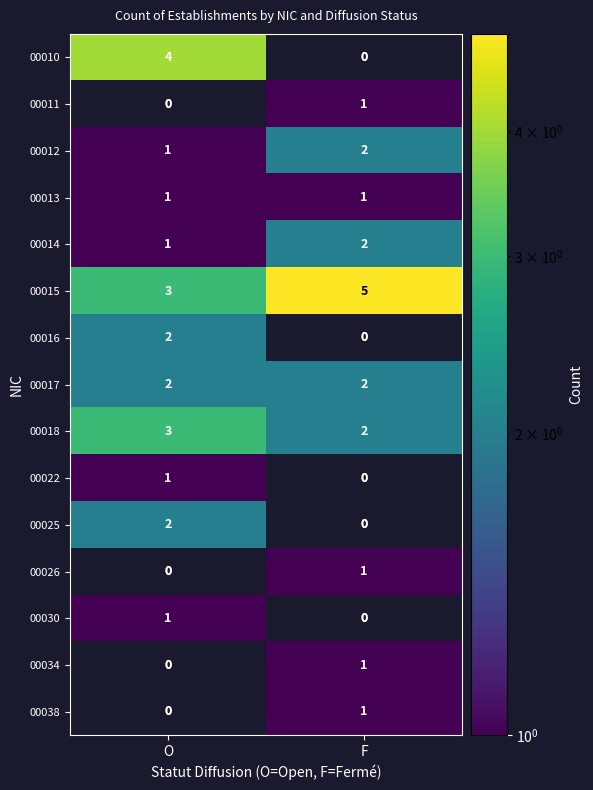

Reading left to right, extract all data points from this chart.

00010: O=4	F=0
00011: O=0	F=1
00012: O=1	F=2
00013: O=1	F=1
00014: O=1	F=2
00015: O=3	F=5
00016: O=2	F=0
00017: O=2	F=2
00018: O=3	F=2
00022: O=1	F=0
00025: O=2	F=0
00026: O=0	F=1
00030: O=1	F=0
00034: O=0	F=1
00038: O=0	F=1